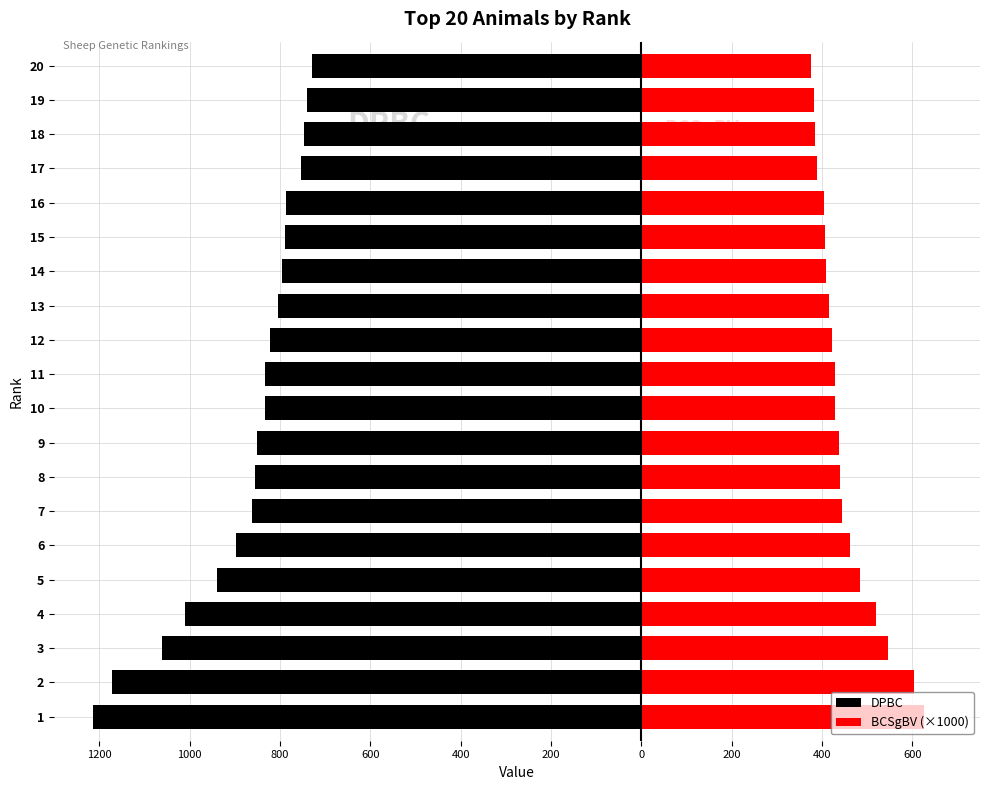

Reading left to right, what are all the values shown in this chart?

DPBC: -1214	-1171	-1062	-1010	-940	-898	-862	-856	-851	-834	-833	-822	-805	-796	-789	-786	-753	-747	-741	-730
BCSgBV (×1000): 625	603	547	520	484	463	444	441	438	430	429	423	415	410	407	405	388	385	382	376